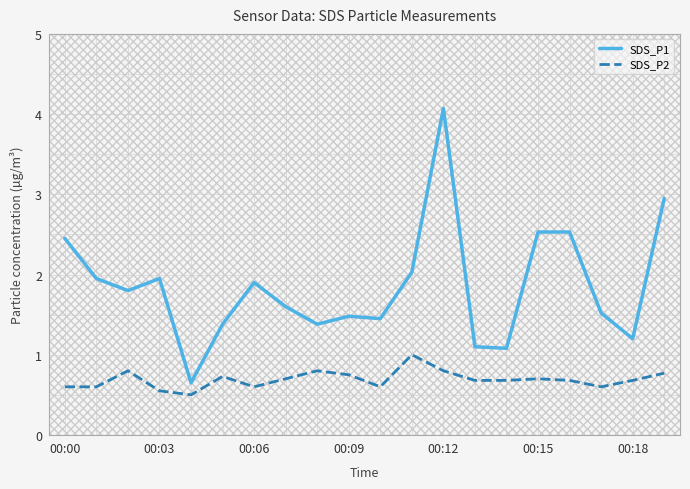

Which series has the largest total across all categories?

SDS_P1